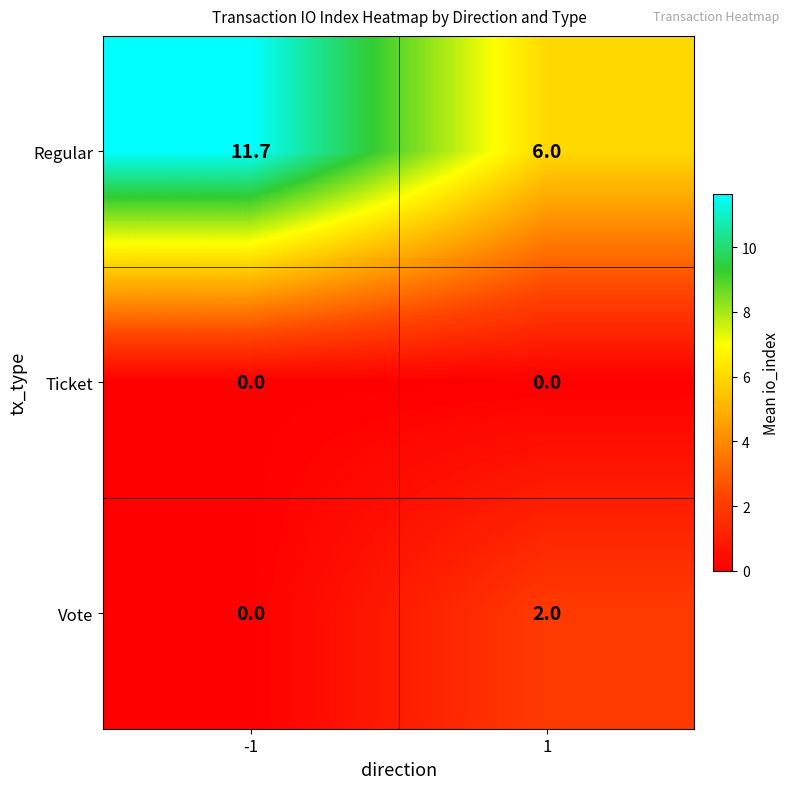

How many categories are shown in the chart?

2